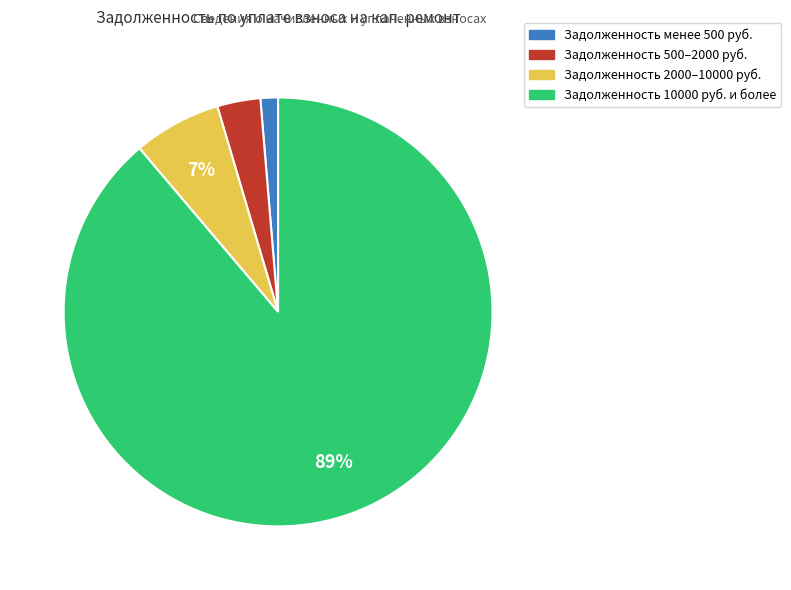

To the nearest percent, what is the average slice percentage?

25%